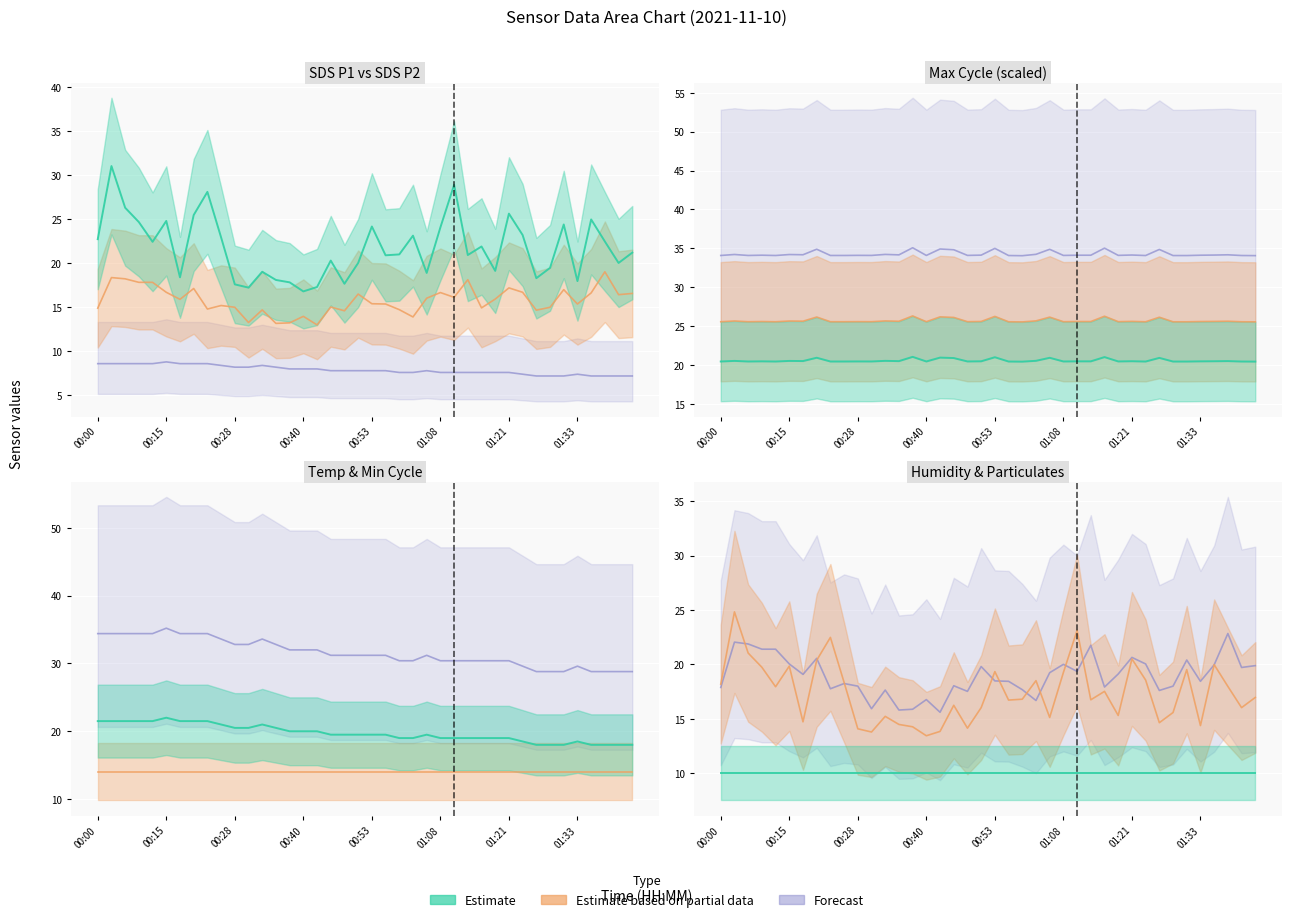

What is the sum of all SDS_P2 values?

631.2